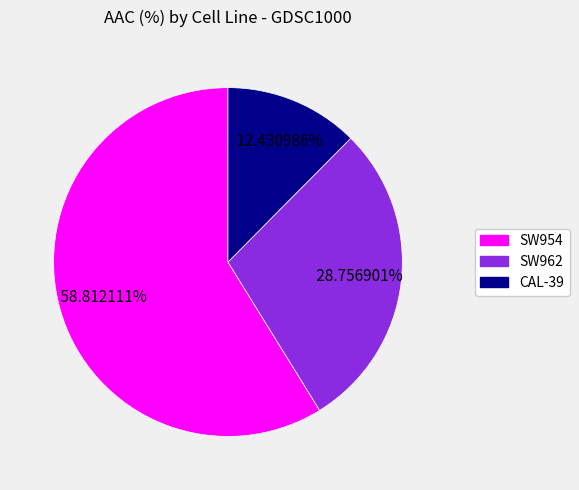

What is the majority slice?

SW954